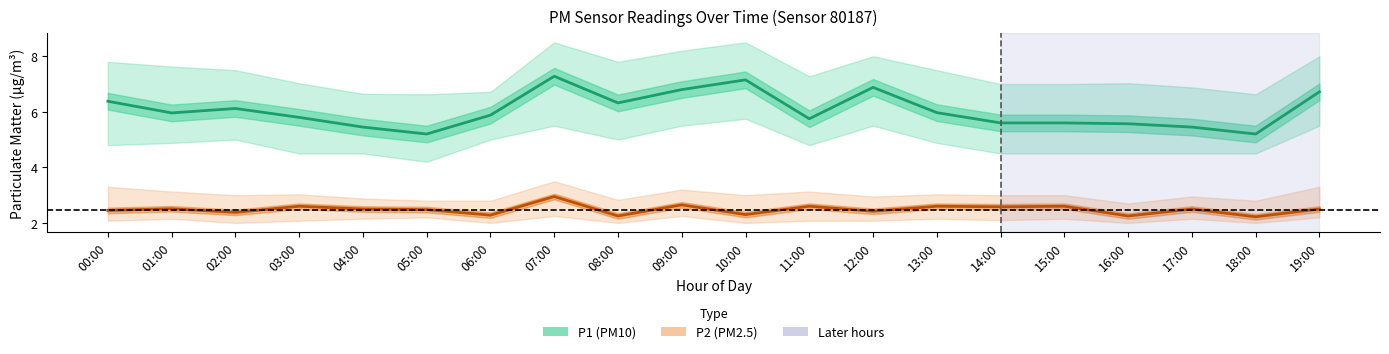

What is the sum of all P1 (PM10) values?

121.1